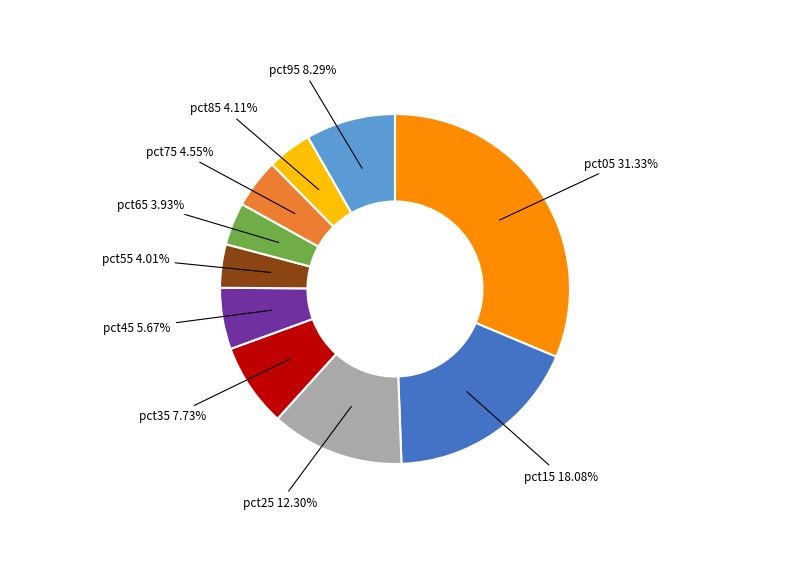

Which has a higher value, pct65 3.93% or pct95 8.29%?

pct95 8.29%